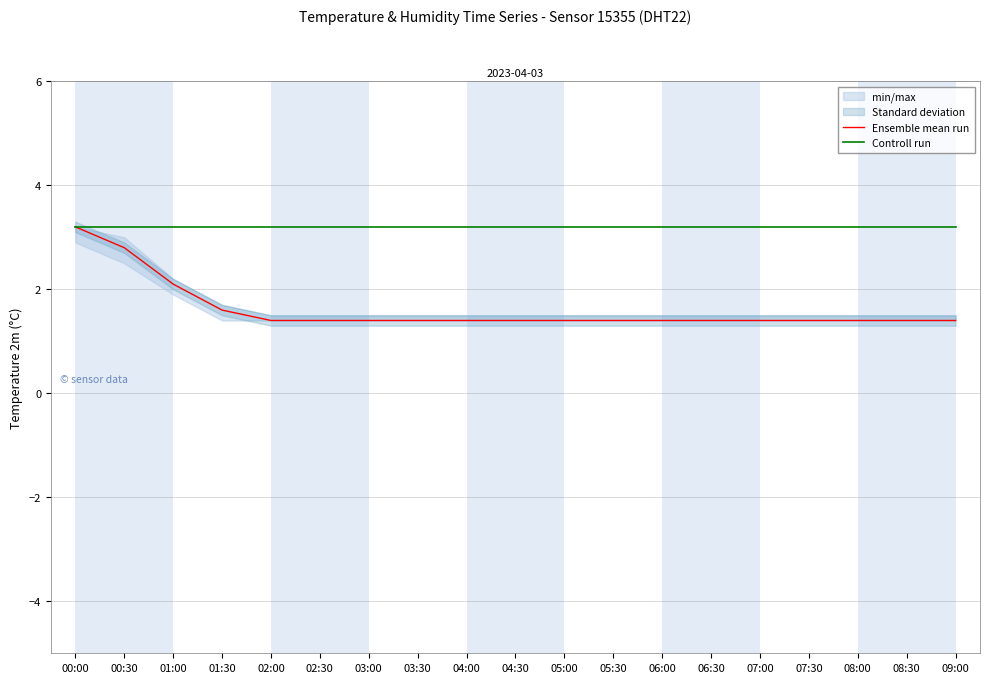

List the labels in order of Ensemble mean run value, smallest first.

02:00, 02:30, 03:00, 03:30, 04:00, 04:30, 05:00, 05:30, 06:00, 06:30, 07:00, 07:30, 08:00, 08:30, 09:00, 01:30, 01:00, 00:30, 00:00